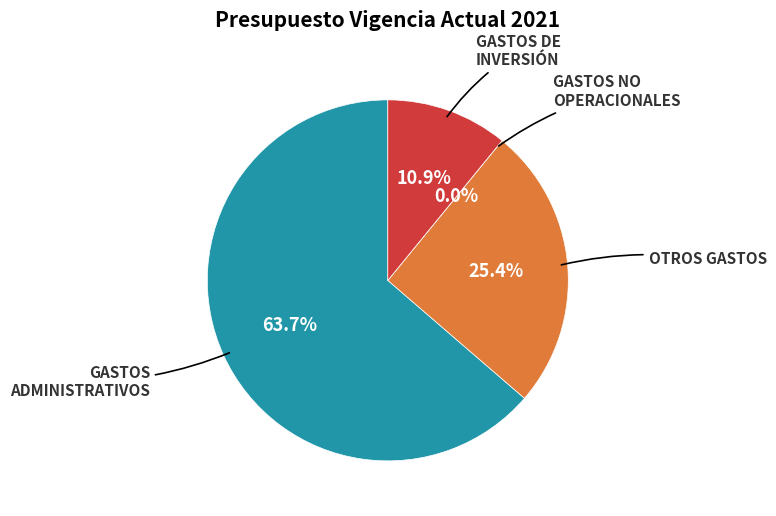

To the nearest percent, what is the difference between the 2.3.     GASTOS DE INVERSIÓN and 2.2      GASTOS NO OPERACIONALES slice percentages?

11%